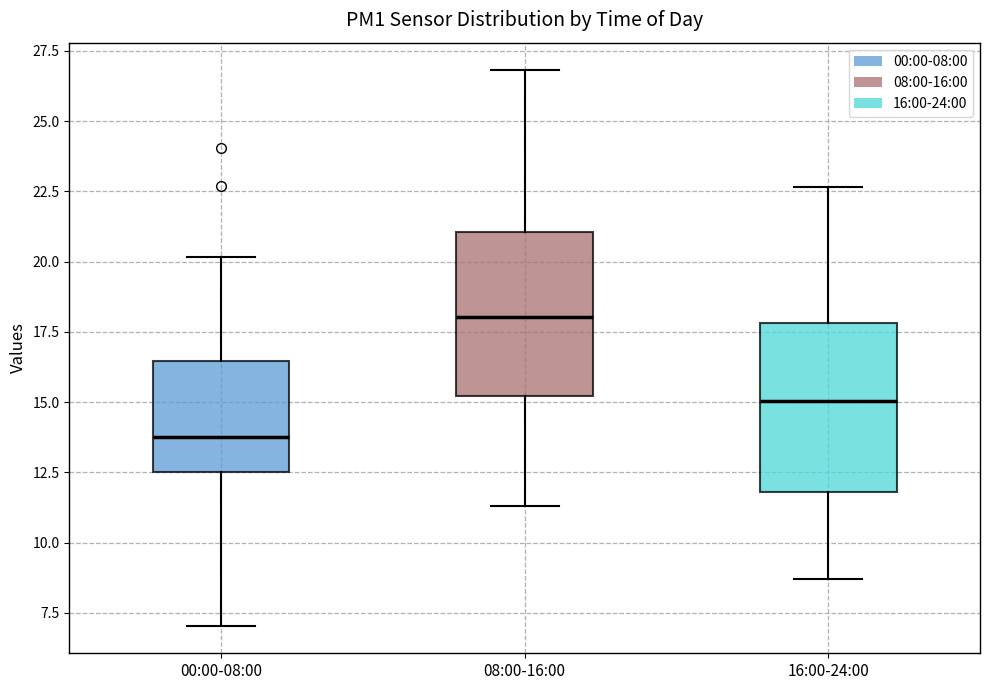

Reading left to right, transcribe this box plot: for each box, give where its median line is, the range the box spans, and where its two whiskers end, as read against the y-axis. The values are not printed on the chart, so give them approximately, as read against the axis.

00:00-08:00: median 14.0, box 12.5 to 16.5, whiskers 7.0 to 20.0
08:00-16:00: median 18.0, box 15.0 to 21.0, whiskers 11.5 to 27.0
16:00-24:00: median 15.0, box 12.0 to 18.0, whiskers 8.5 to 22.5